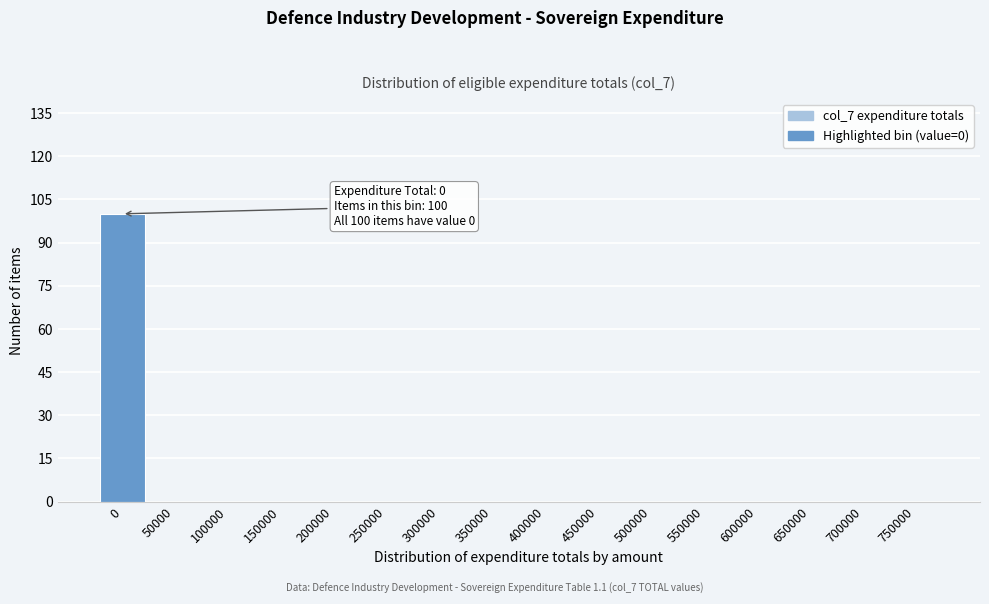

Reading left to right, what are all the values shown in this chart?

0=100	50000=0	100000=0	150000=0	200000=0	250000=0	300000=0	350000=0	400000=0	450000=0	500000=0	550000=0	600000=0	650000=0	700000=0	750000=0